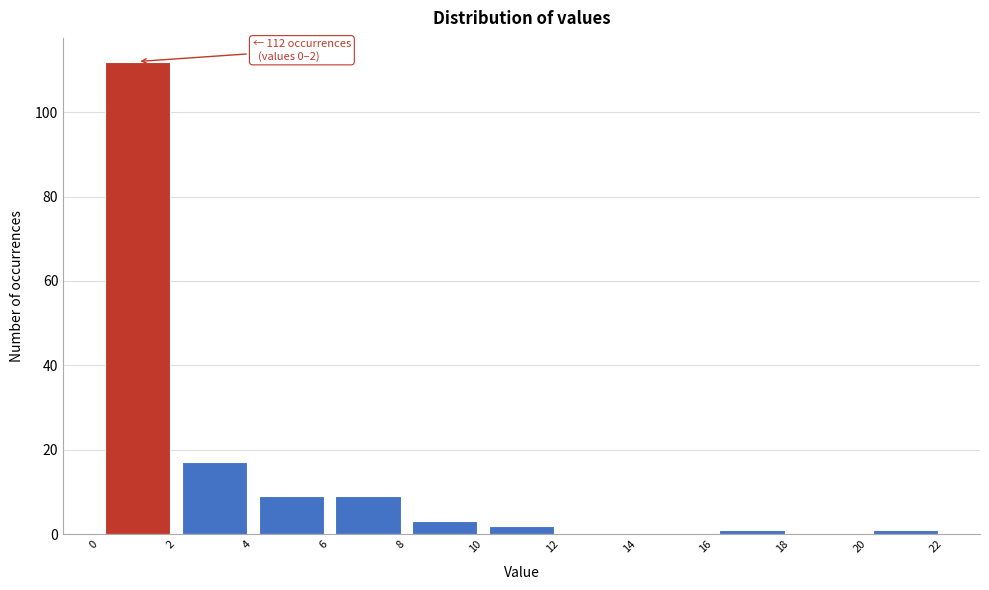

Which range on the x-axis has the tallest bar?

0 to 2